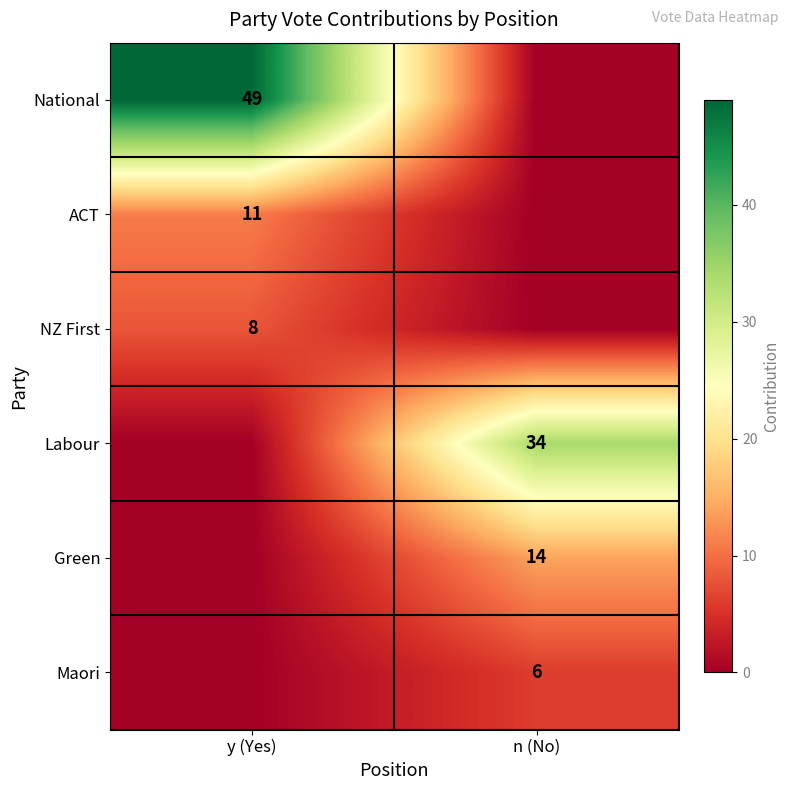

The value of Labour at n (No) is 34. True or false?

True